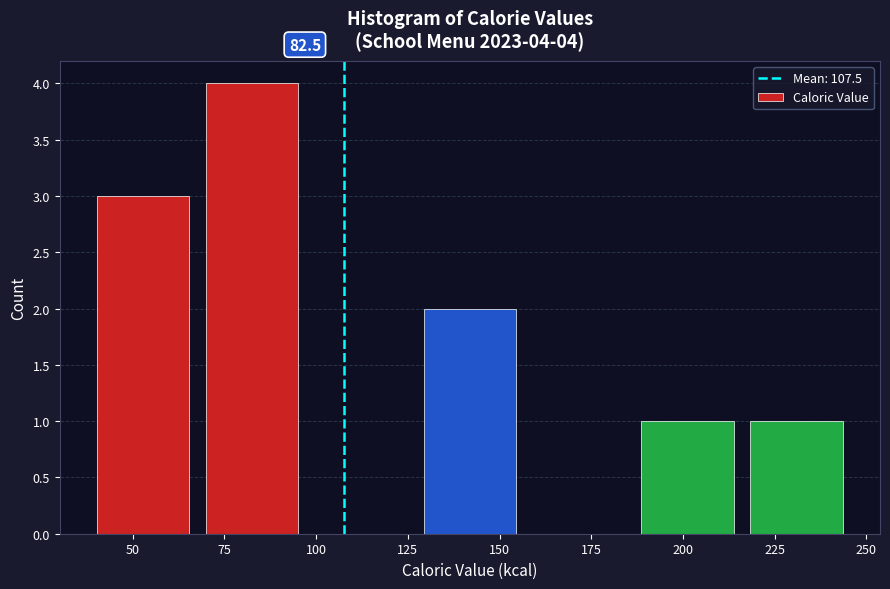

Which range on the x-axis has the tallest bar?

70 to 95